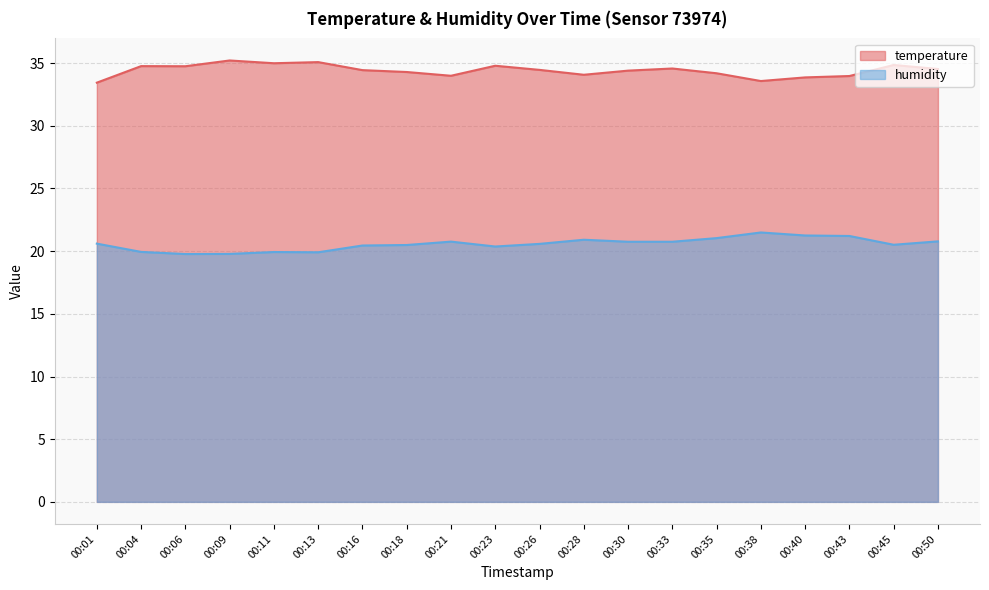

List the labels in order of temperature value, smallest first.

00:01, 00:38, 00:40, 00:43, 00:21, 00:28, 00:35, 00:18, 00:30, 00:16, 00:26, 00:50, 00:33, 00:06, 00:04, 00:23, 00:45, 00:11, 00:13, 00:09